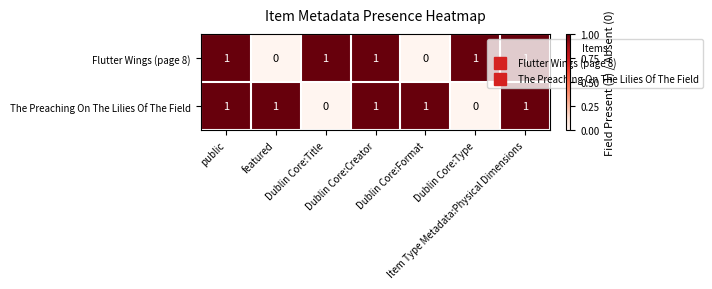

At how many categories does at least one series exceed 0?

7